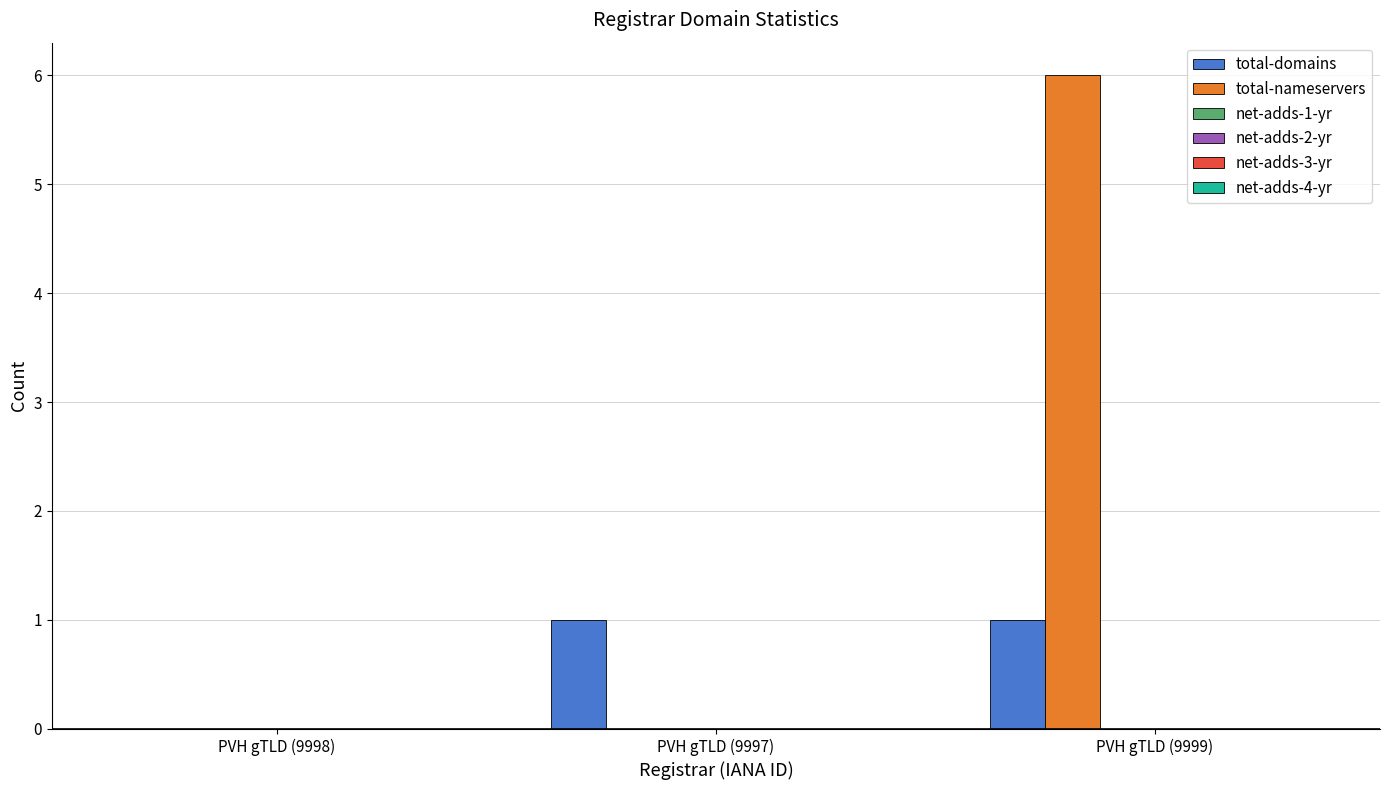

Which series changed the most between PVH gTLD (9998) and PVH gTLD (9997)?

total-domains